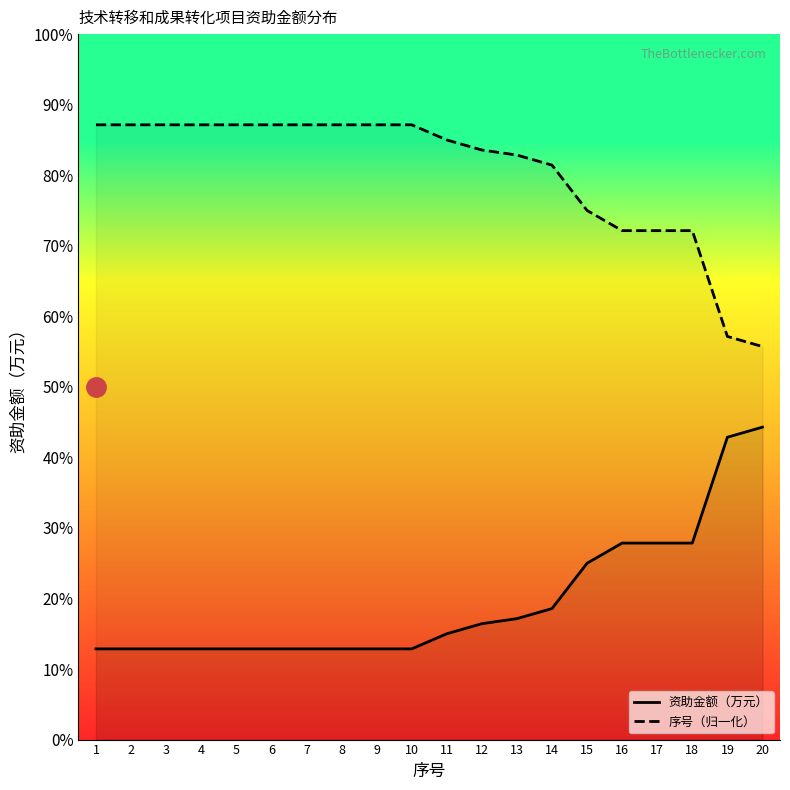

At which label is 资助金额（万元） closest to 28?

16